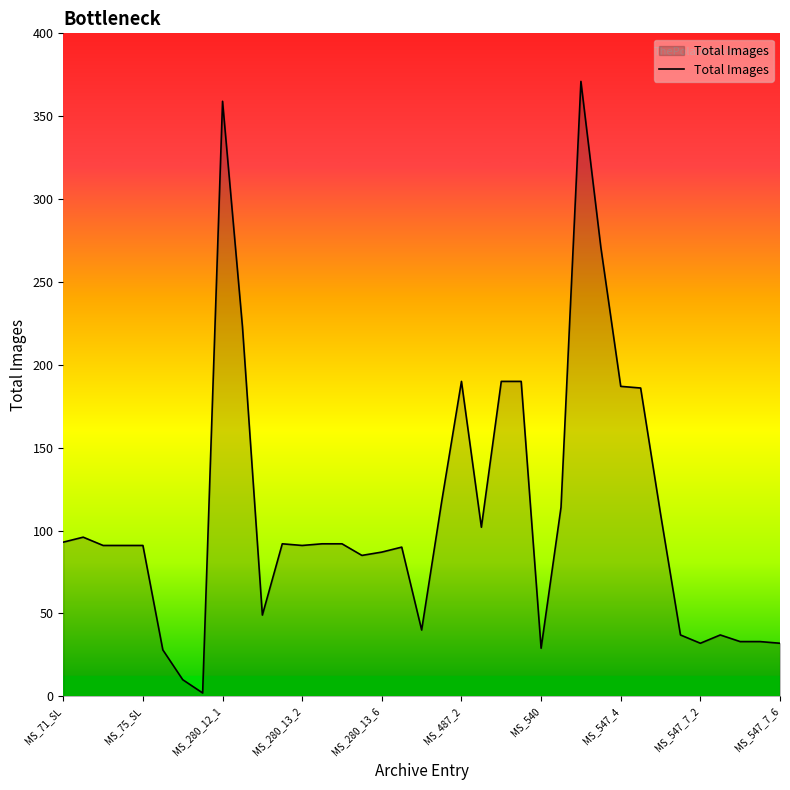

True or false: there are more than 2 points higher than both neighbors.

True